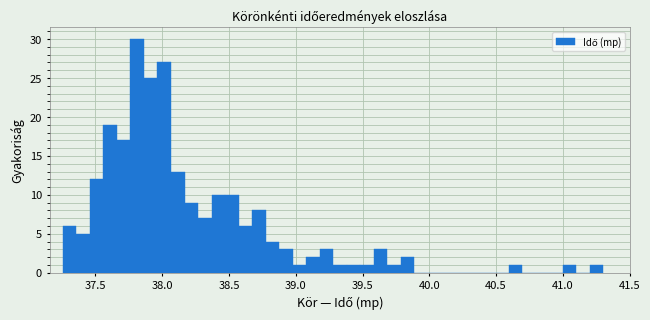

Around what value on the x-axis is the tallest bar? Give the approximate position of its centre, as read against the axis.

37.80